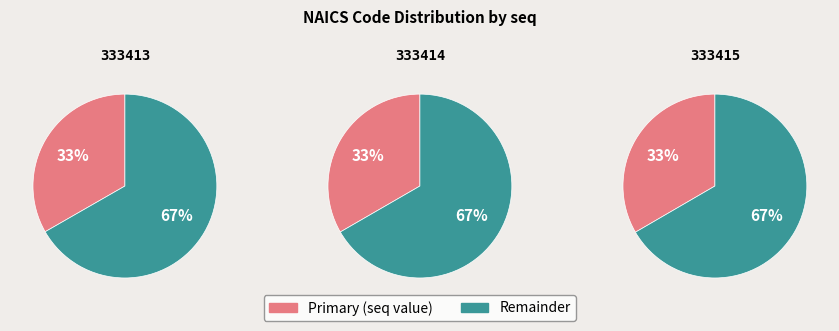

To the nearest percent, what is the combined percentage of 333415 and 333413?

67%